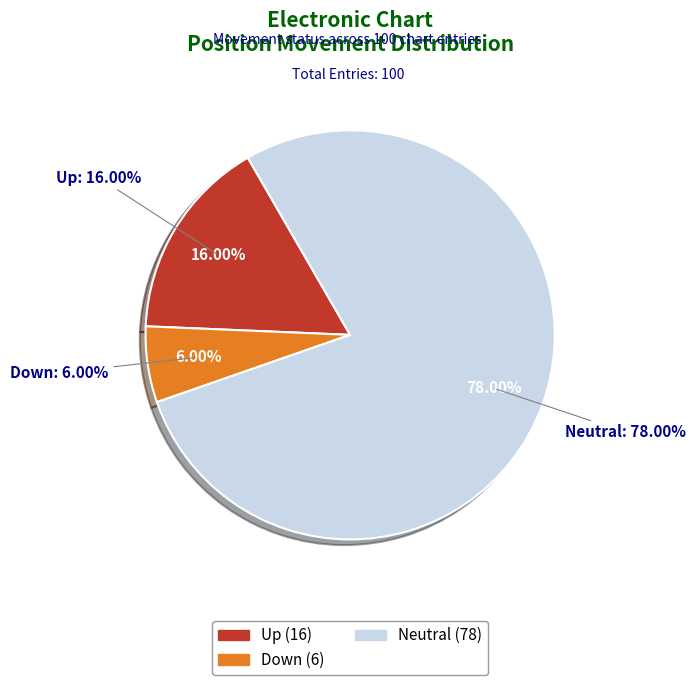

Combined, do up and down account for over 50%?

No